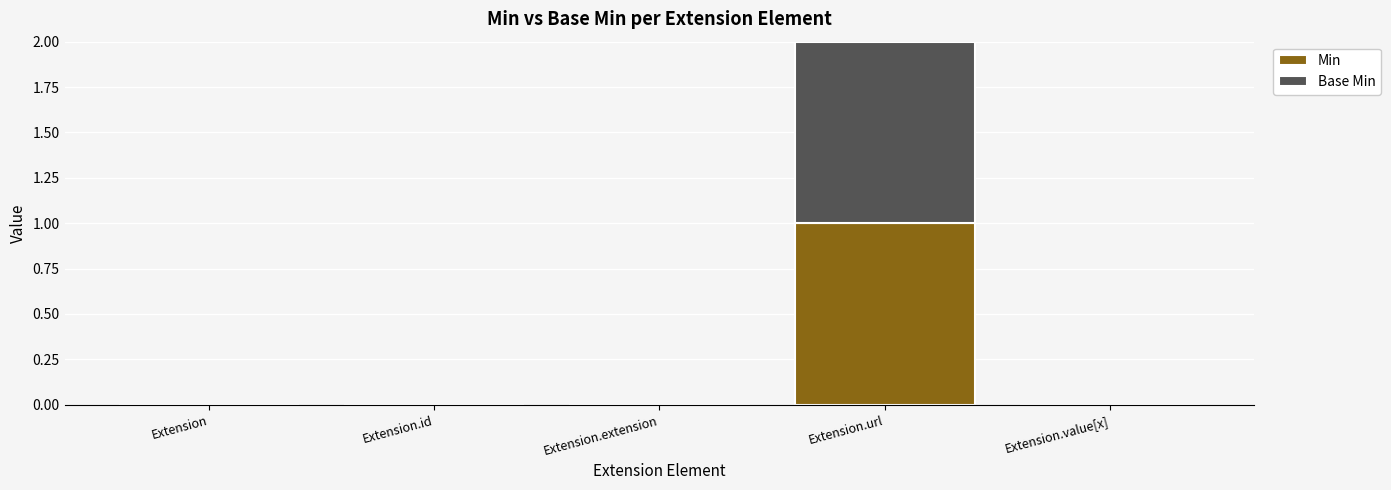

The value of Min at Extension.url is 1. True or false?

True